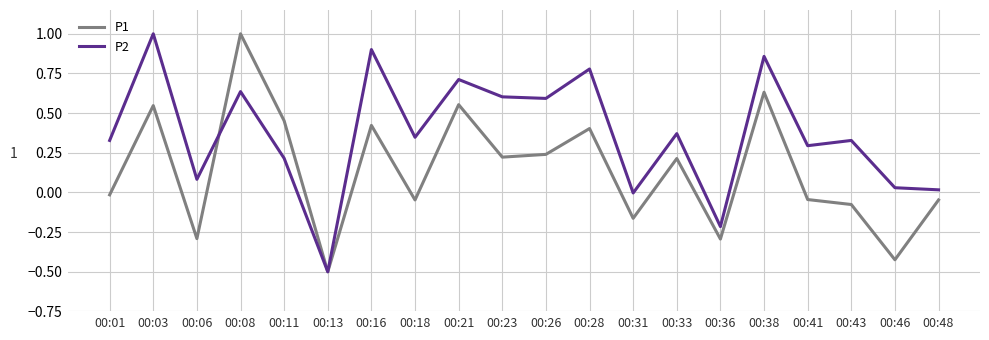

Where is P1 nearest to the value 0?

00:01